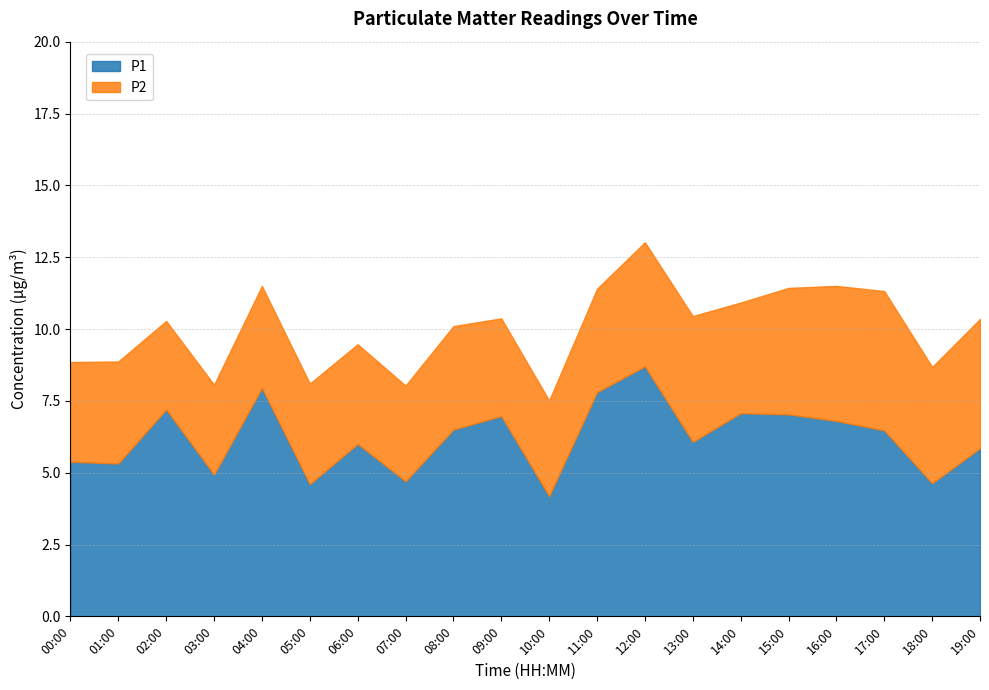

At which label does P2 reach its peak?

17:00